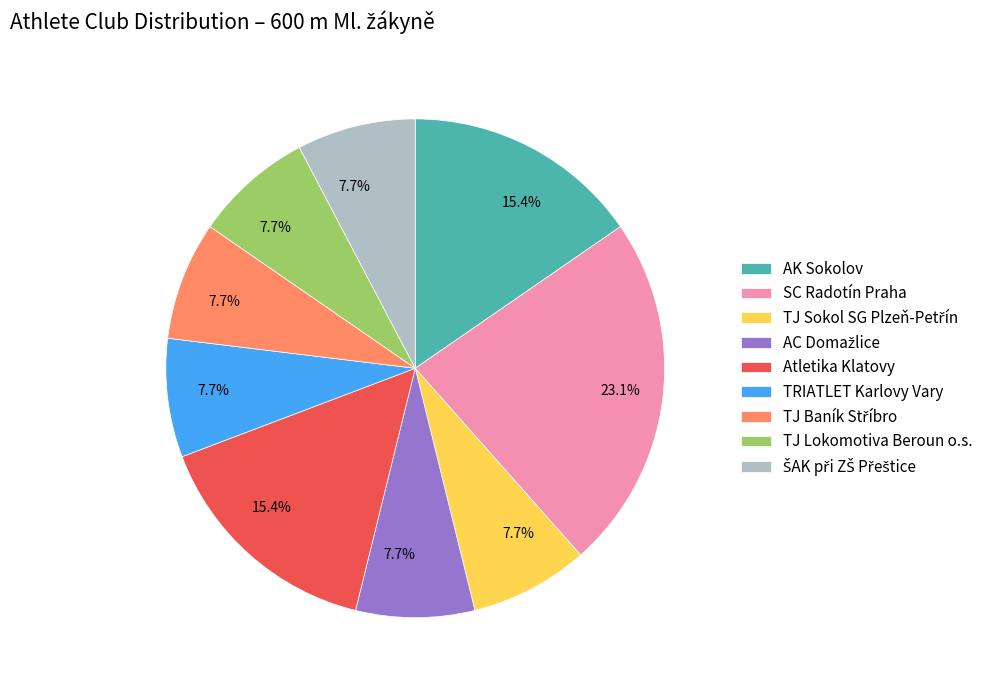

Which has a higher value, Atletika Klatovy or SC Radotín Praha?

SC Radotín Praha